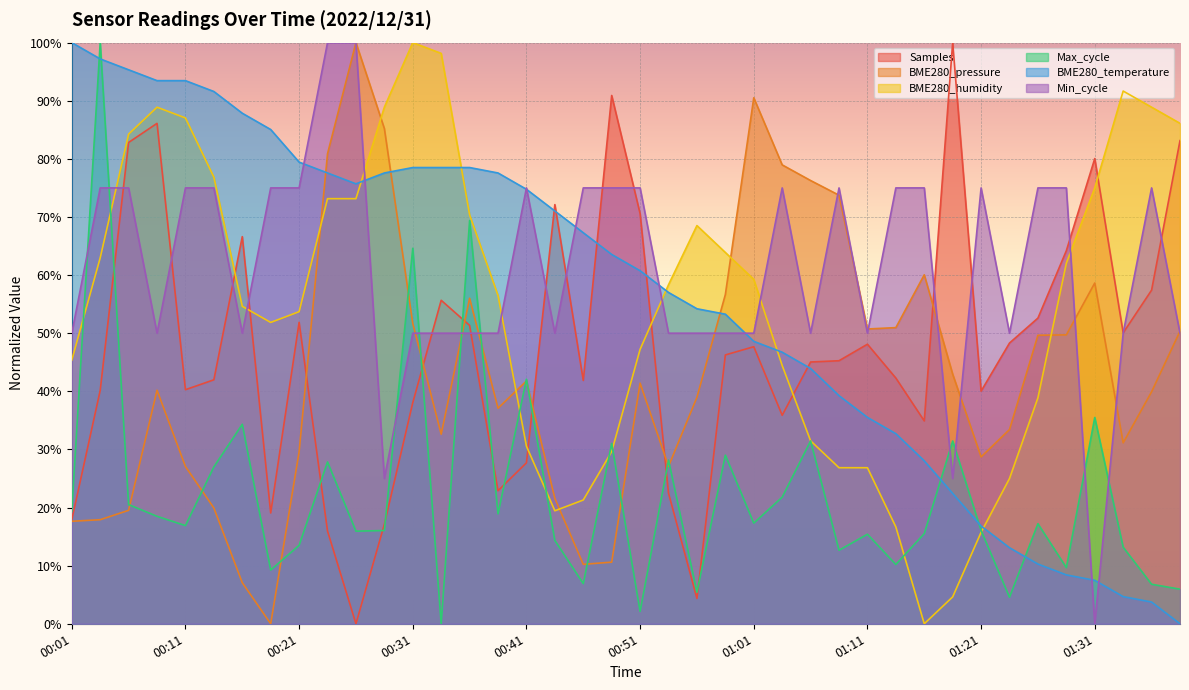

Rank the categories by BME280_temperature value from highest to lowest.

00:01, 00:03, 00:06, 00:08, 00:11, 00:13, 00:16, 00:18, 00:21, 00:31, 00:33, 00:36, 00:23, 00:28, 00:38, 00:26, 00:41, 00:43, 00:46, 00:48, 00:51, 00:53, 00:56, 00:58, 01:01, 01:03, 01:06, 01:08, 01:11, 01:13, 01:16, 01:18, 01:21, 01:23, 01:26, 01:28, 01:31, 01:33, 01:36, 01:38